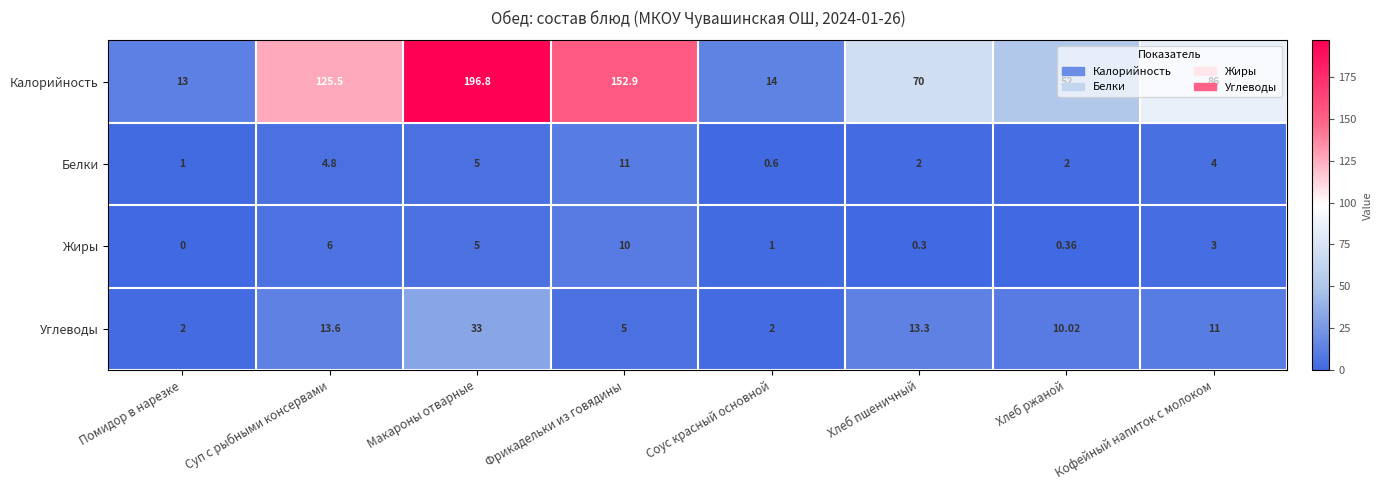

Which label corresponds to the smallest value in the chart?

Помидор в нарезке